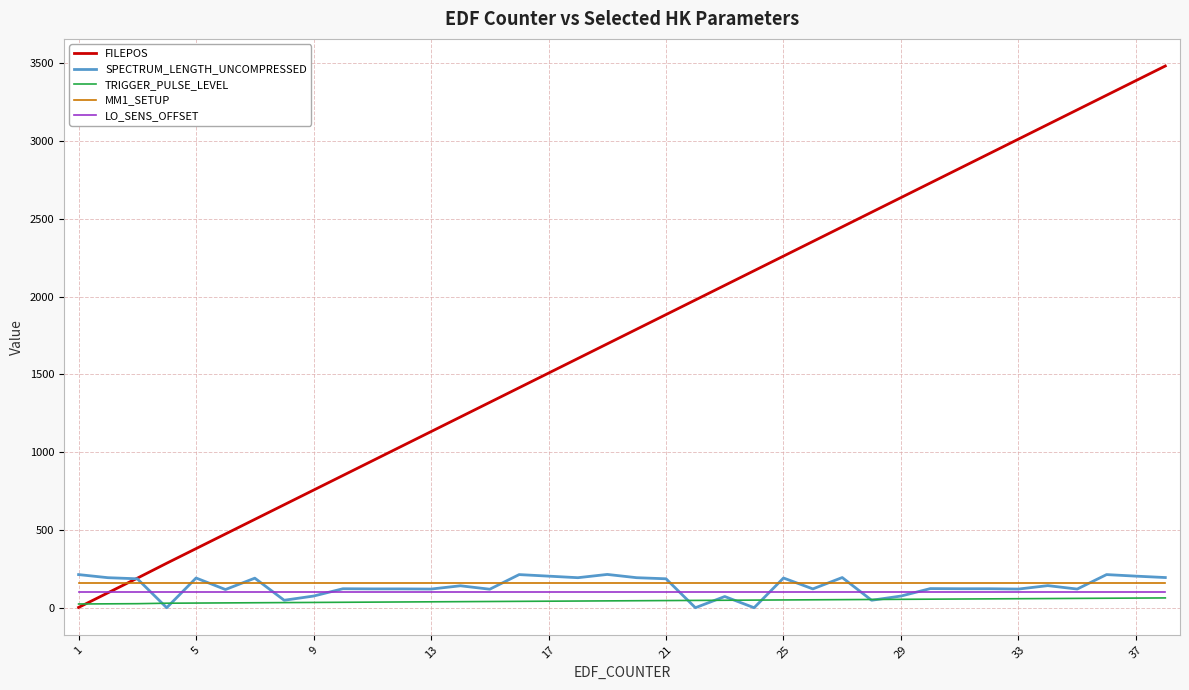

True or false: MM1_SETUP and LO_SENS_OFFSET intersect in this chart.

False